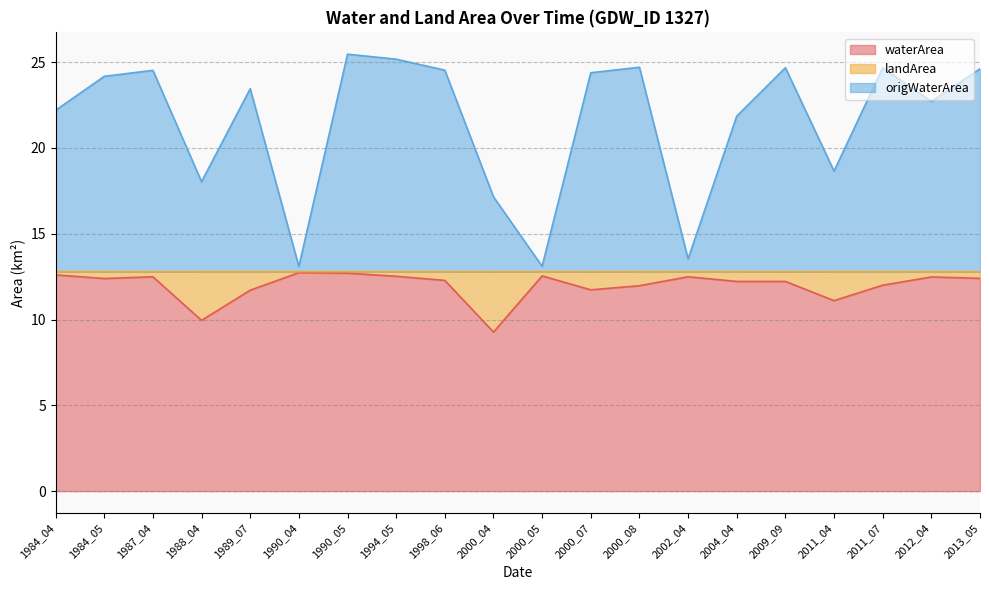

What is the total value across all series at 2000_08?

24.7